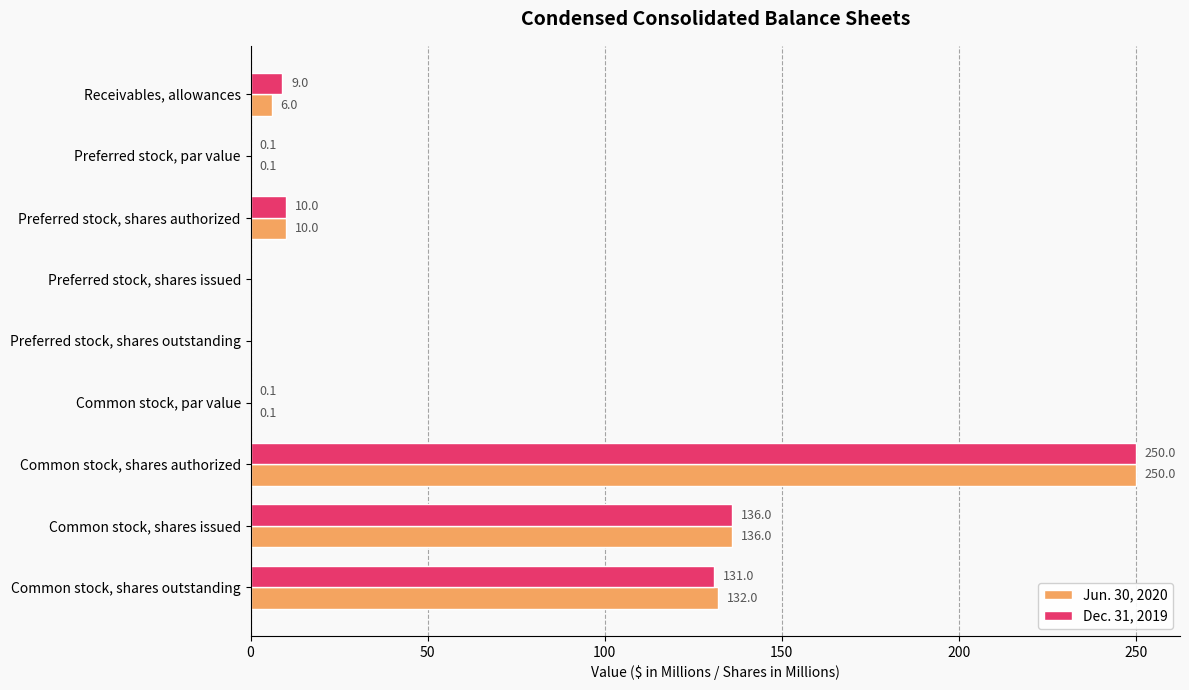

What is the sum of the Jun. 30, 2020 values at Common stock, shares outstanding and Preferred stock, par value?

132.1